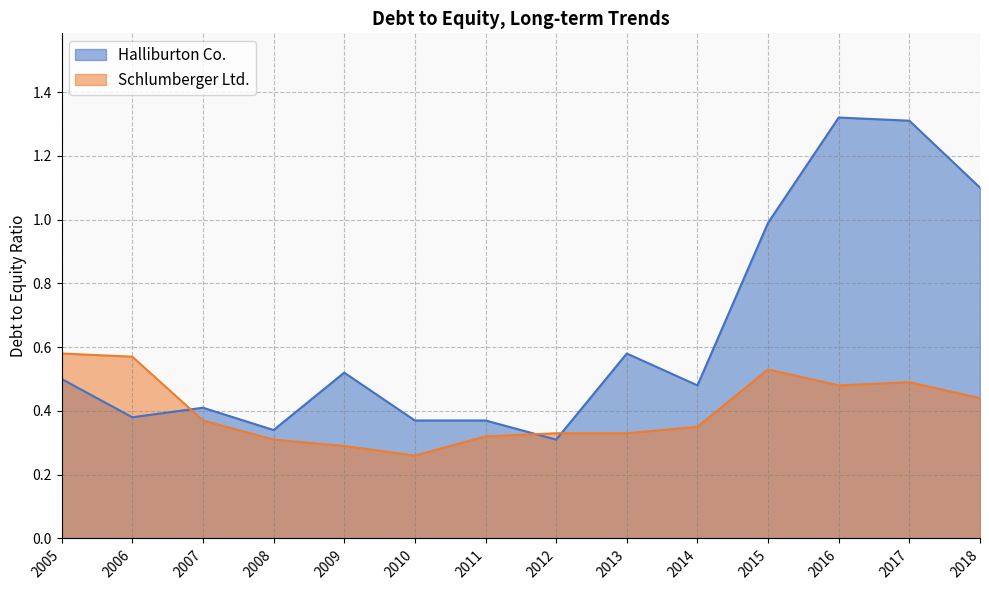

What are all the series names shown in the legend?

Halliburton Co., Schlumberger Ltd.